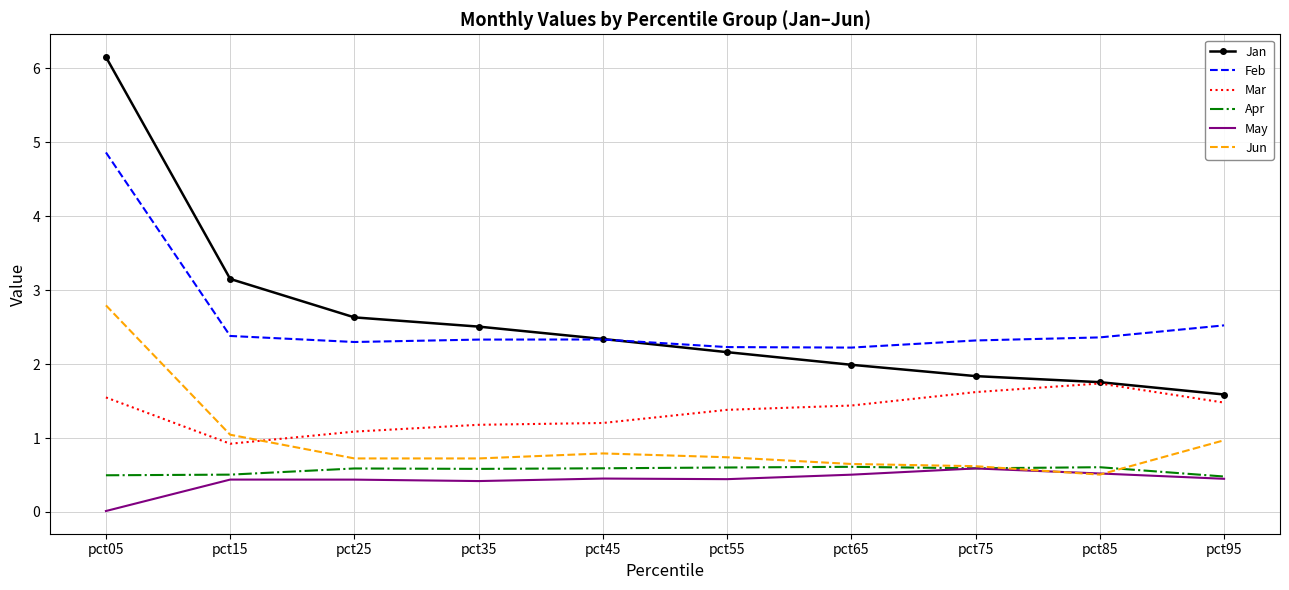

What is the minimum value for Feb?

2.2